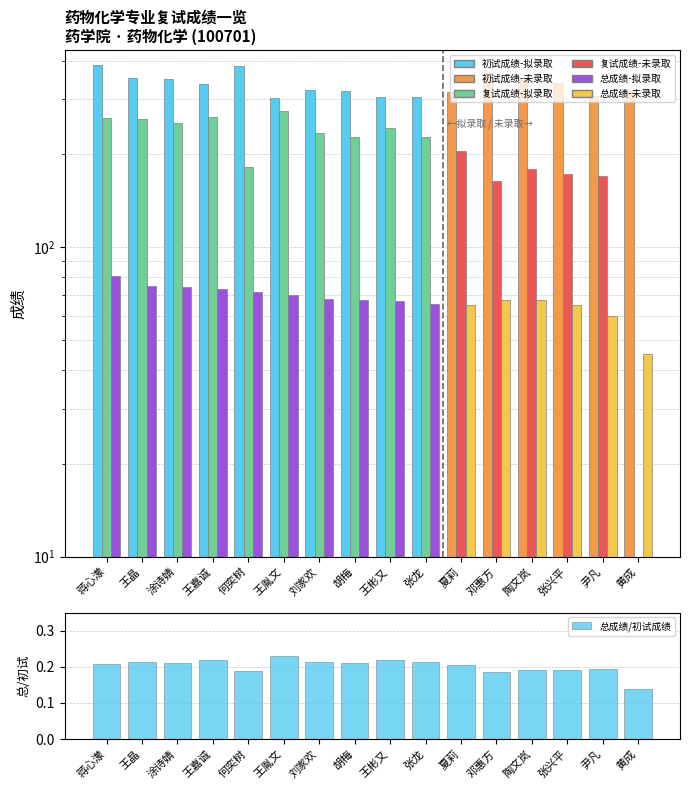

What is the label of the 10th bar from the right?

刘家欢